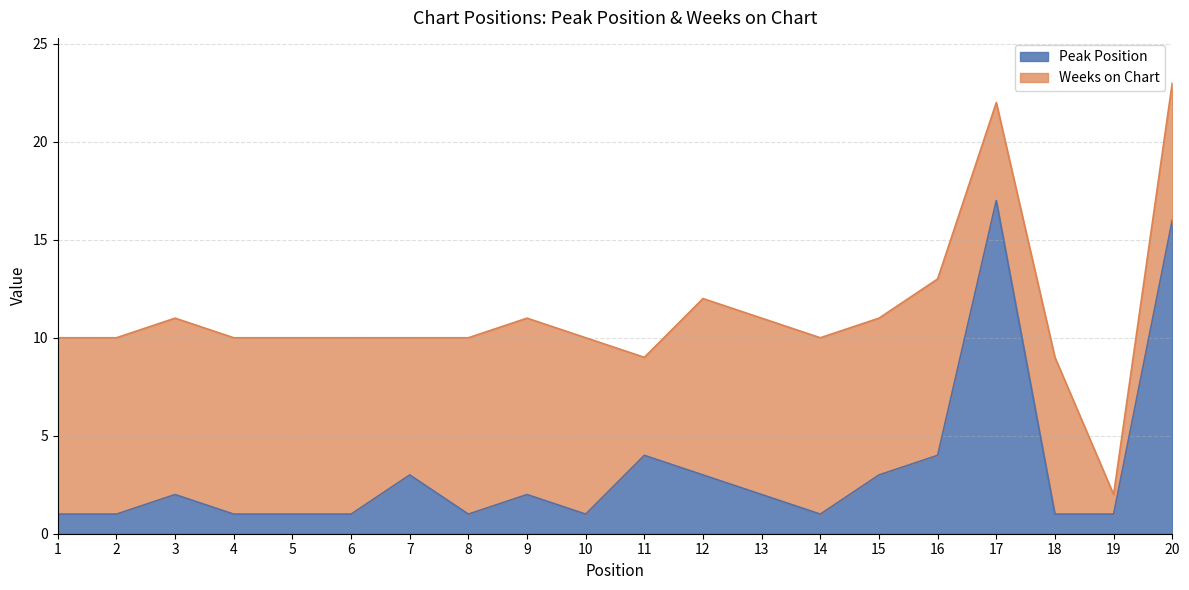

At which label is the value closest to 9?

11